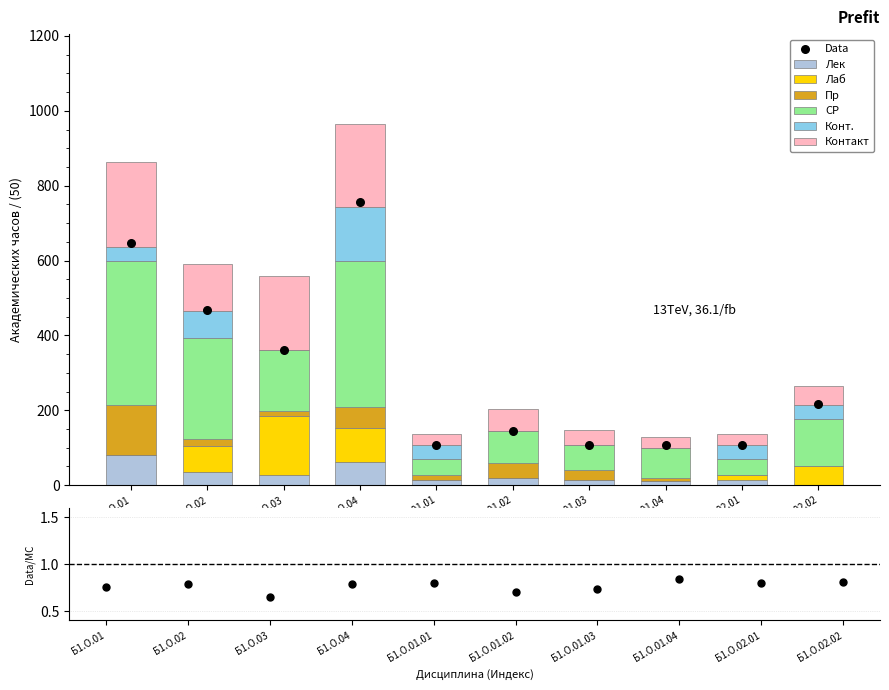

At which category is the sum across all series the highest?

Б1.О.04